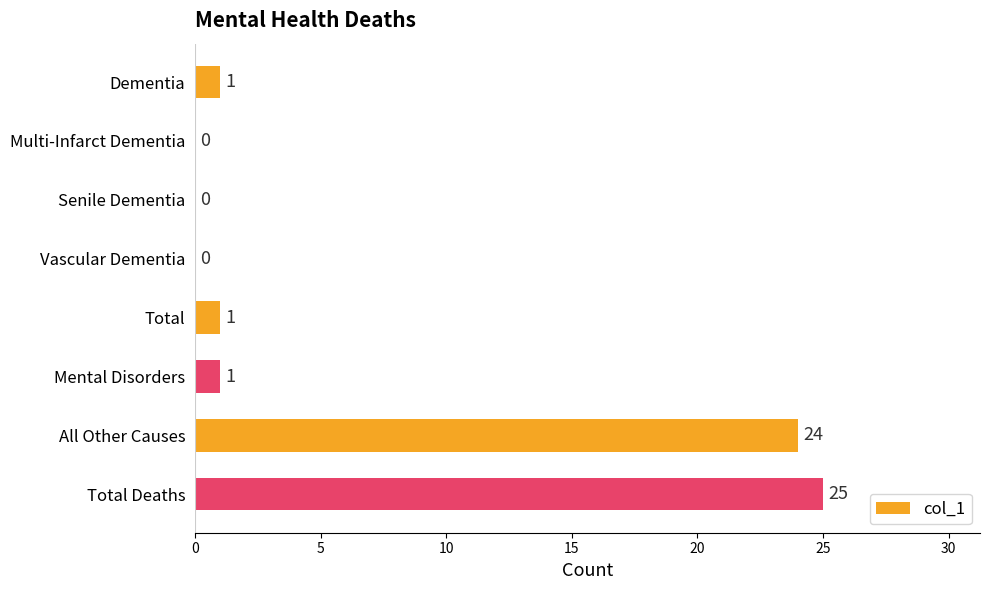

The value at All Other Causes is 11. True or false?

False